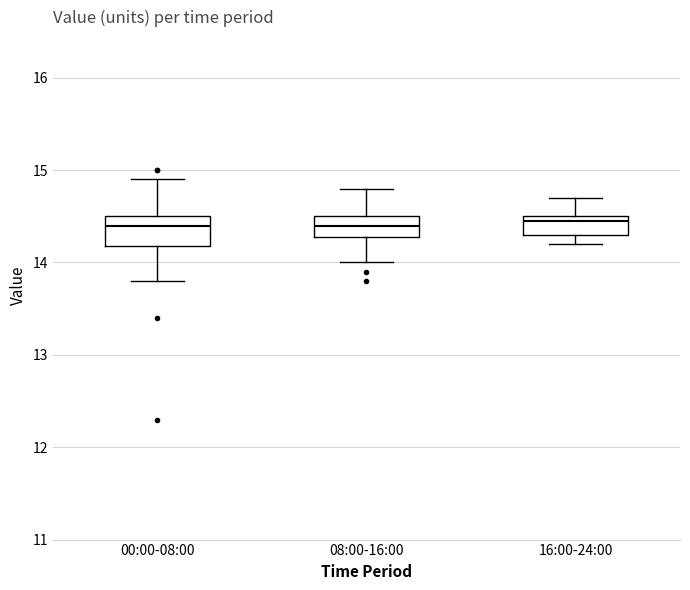

Where does the median line of the box for 00:00-08:00 sit on the y-axis? The values are not printed on the chart, so give them approximately, as read against the axis.

14.4